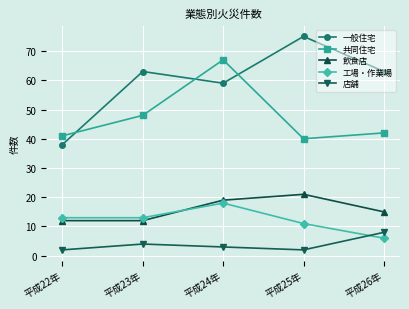

Reading left to right, extract all data points from this chart.

一般住宅: 平成22年=38	平成23年=63	平成24年=59	平成25年=75	平成26年=63
共同住宅: 平成22年=41	平成23年=48	平成24年=67	平成25年=40	平成26年=42
飲食店: 平成22年=12	平成23年=12	平成24年=19	平成25年=21	平成26年=15
工場・作業場: 平成22年=13	平成23年=13	平成24年=18	平成25年=11	平成26年=6
店舗: 平成22年=2	平成23年=4	平成24年=3	平成25年=2	平成26年=8